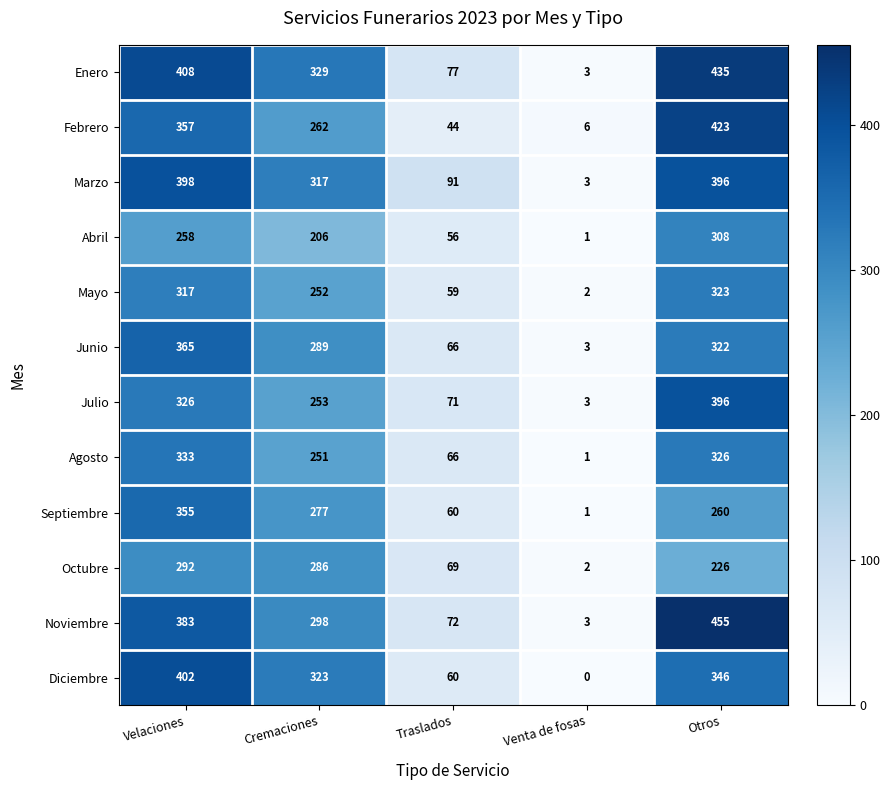

How many data points does each series have?

5